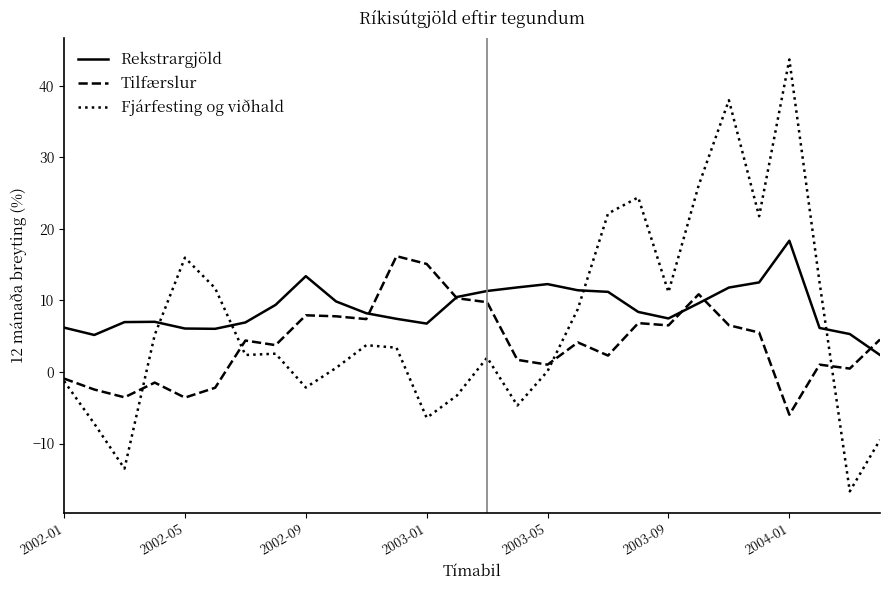

What is the lowest value of the Fjárfesting og viðhald series?

-16.7